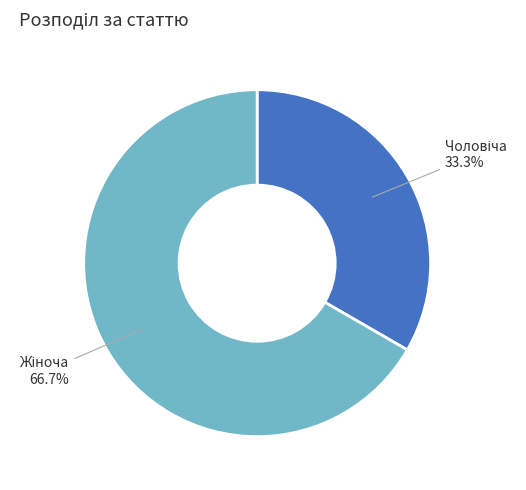

Is there any slice that represents more than half of the pie?

Yes